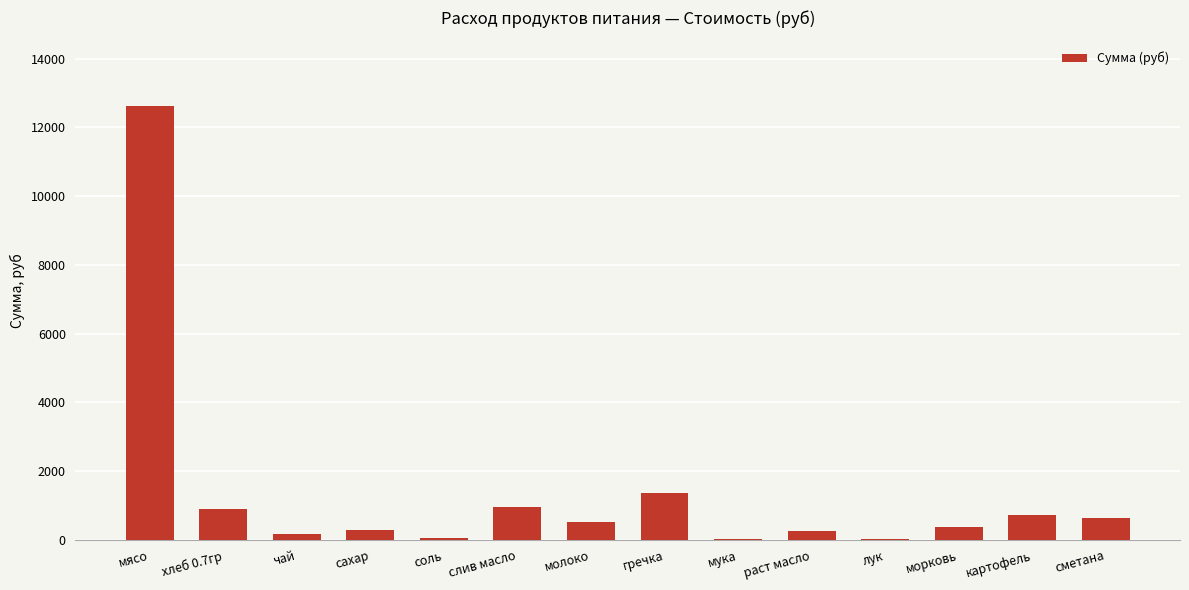

The value at морковь is 388.1. True or false?

True